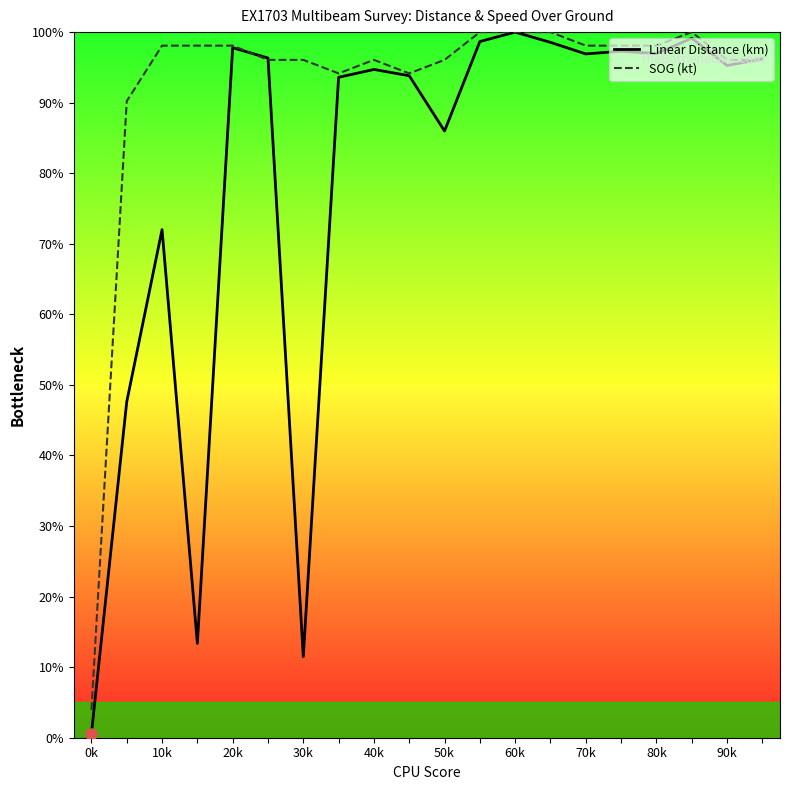

Which series has the largest total across all categories?

SOG (kt)